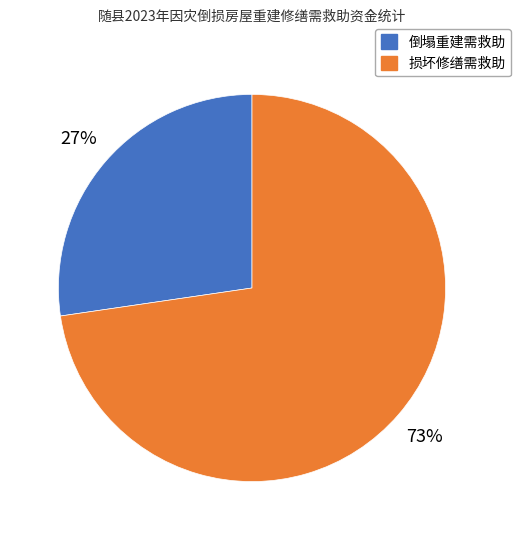

Do 损坏修缮需救助 and 倒塌重建需救助 together represent more than half of the pie?

Yes